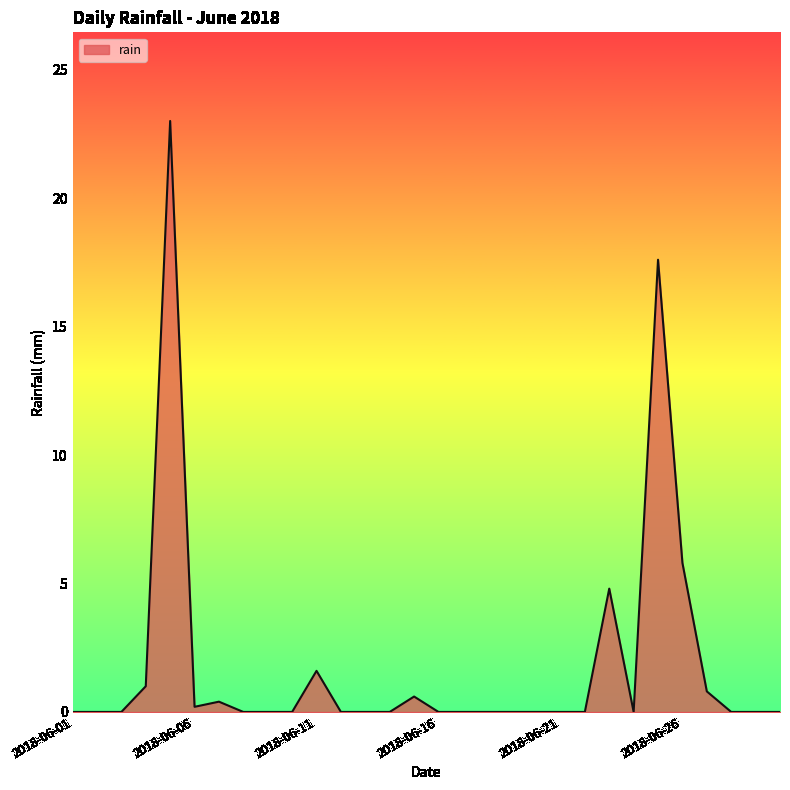

What is the maximum value shown in the chart?

23.0